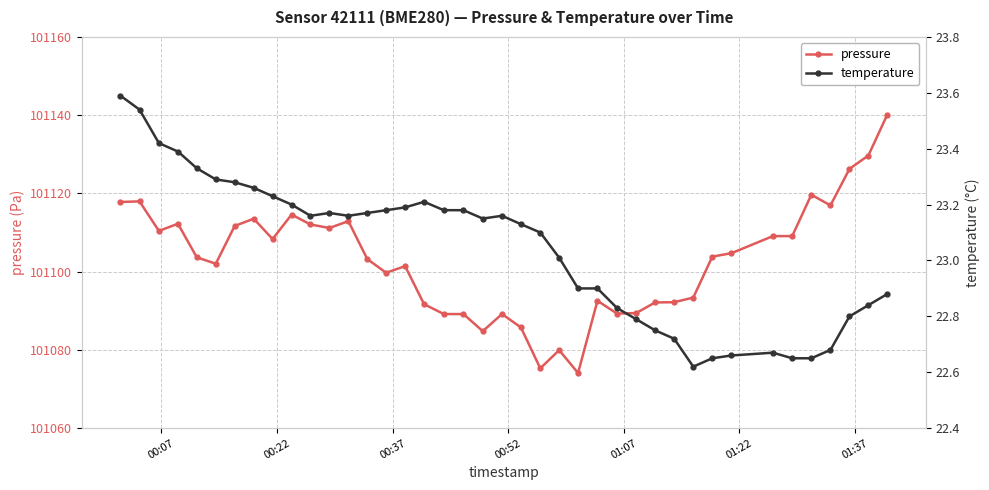

At how many categories does at least one series exceed 92101?

40